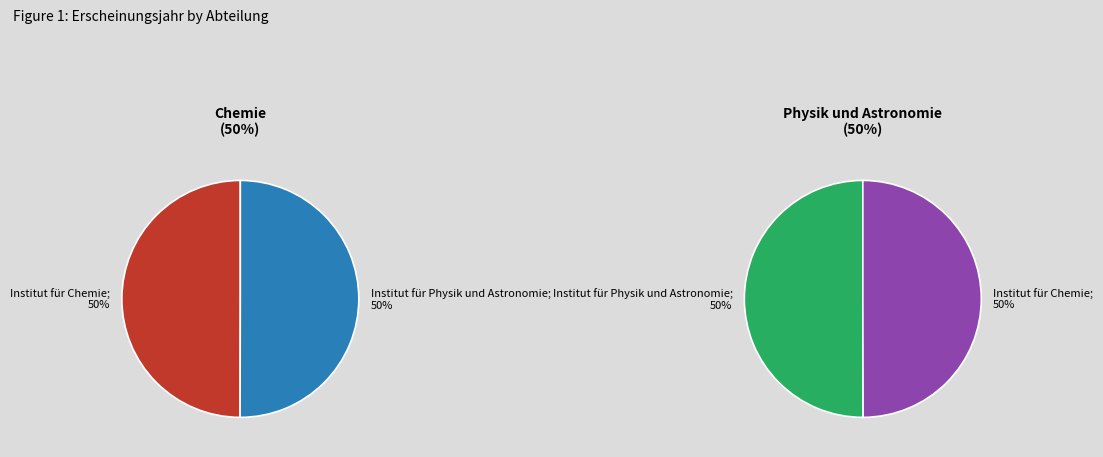

What is the smallest slice in the pie chart?

Institut für Chemie